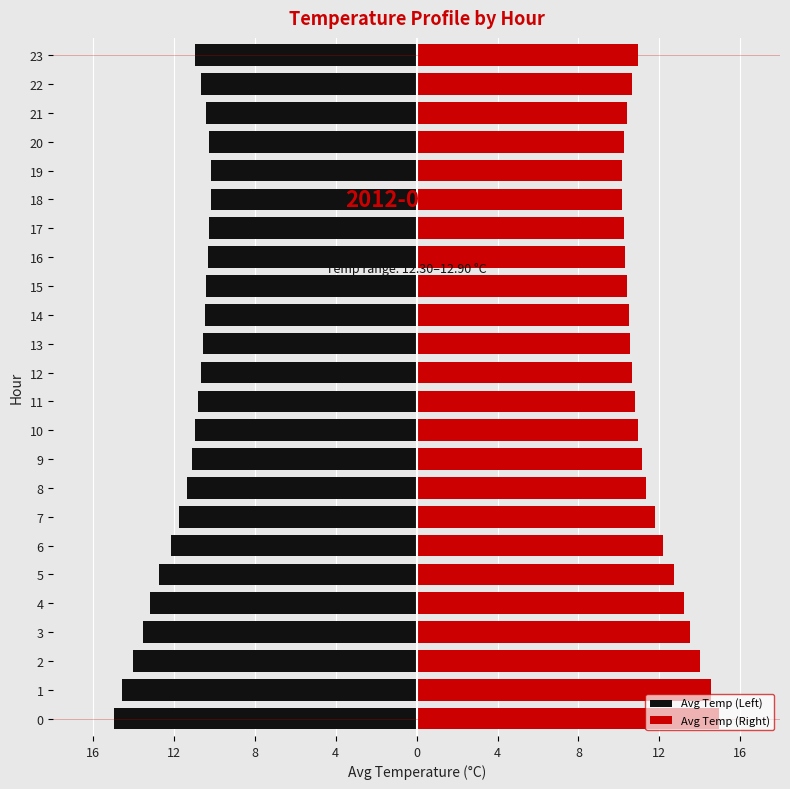

Rank the series by their average value, from lowest to highest.

Avg Temp (Left), Avg Temp (Right)